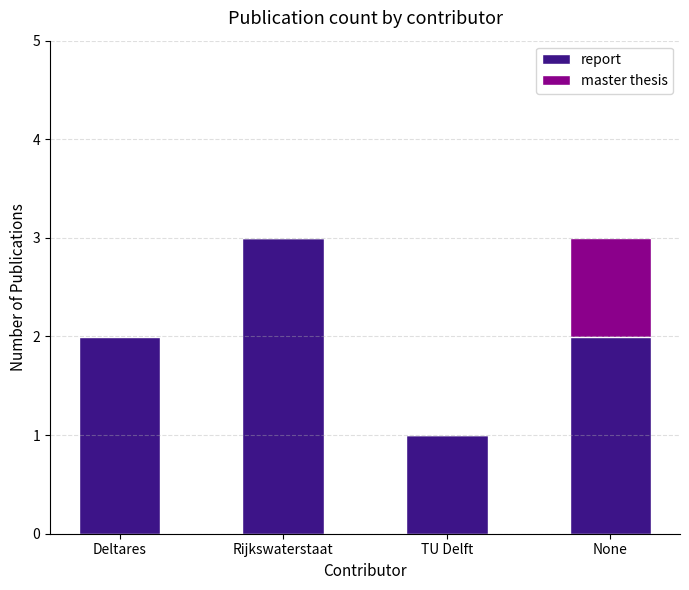

The value of report at Rijkswaterstaat is 1. True or false?

False